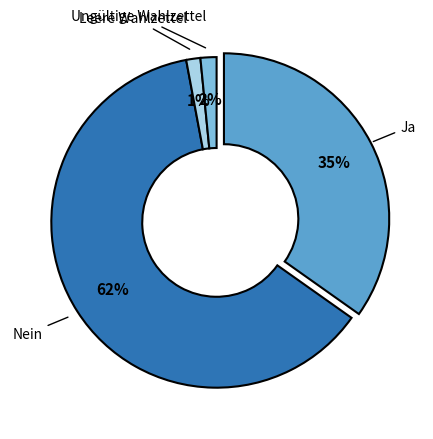

To the nearest percent, what is the difference between the Leere Wahlzettel and Nein slice percentages?

61%